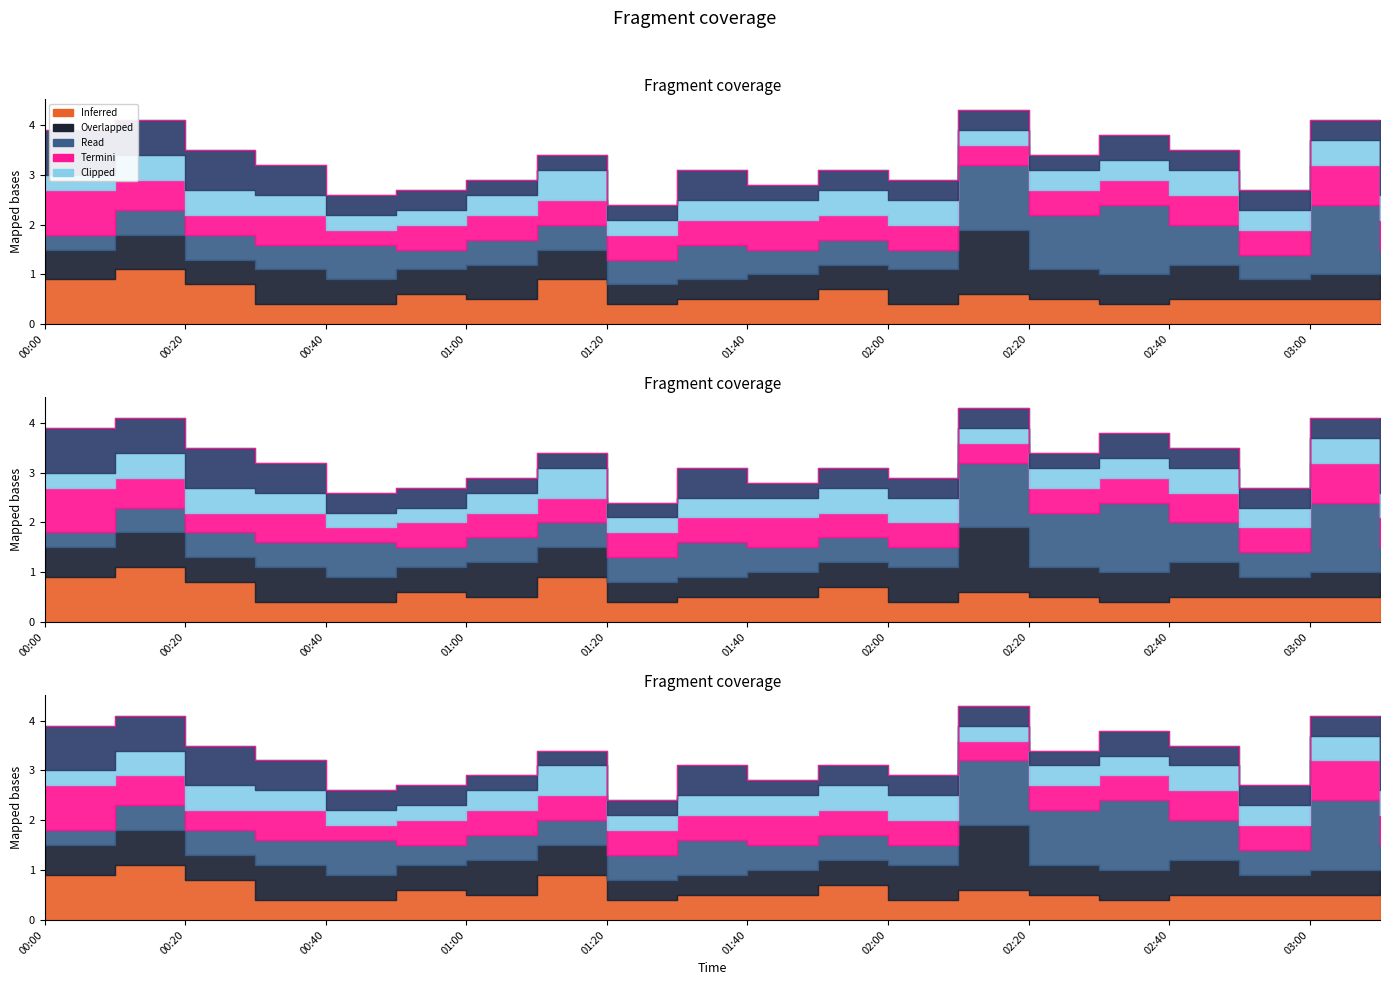

Between which two adjacent categories do 0.579 and 0.676 first intersect?

00:30 and 00:40